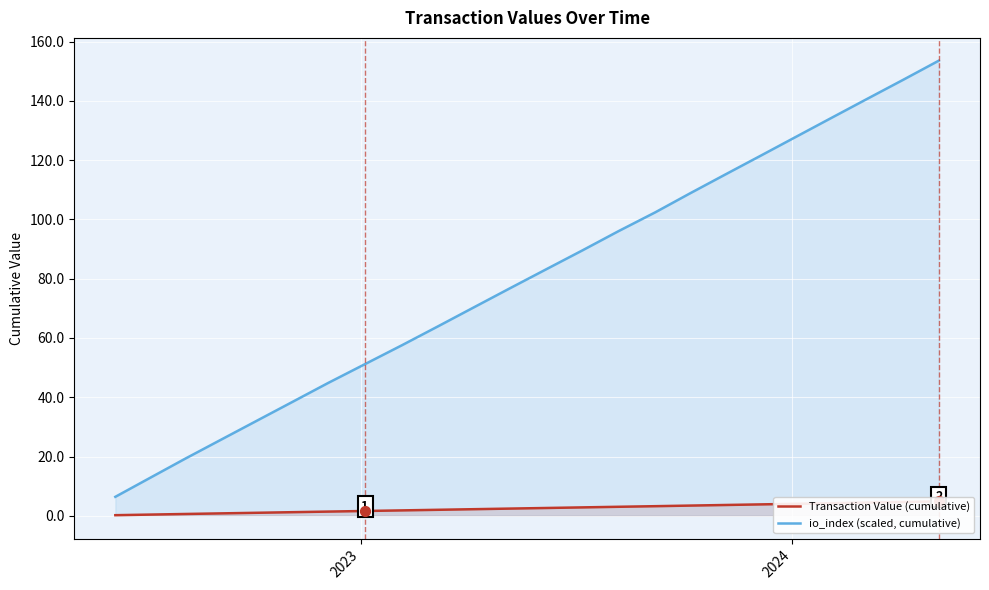

Which series contains the highest Y value?

io_index (scaled, cumulative)